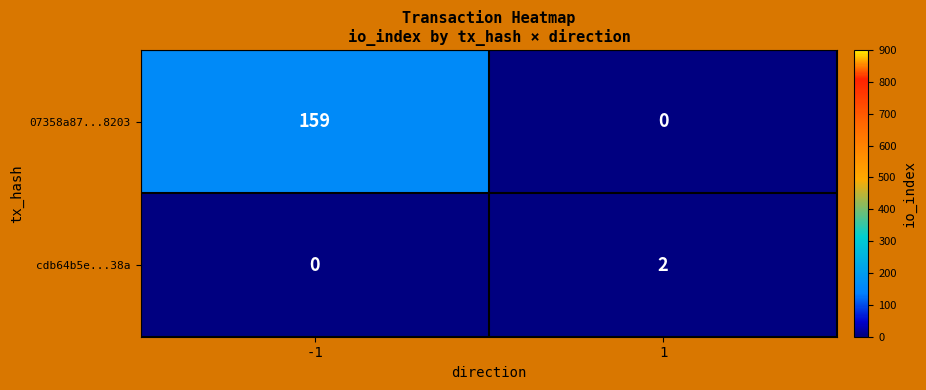

What is the sum of the 07358a87...8203 values at -1 and 1?

159